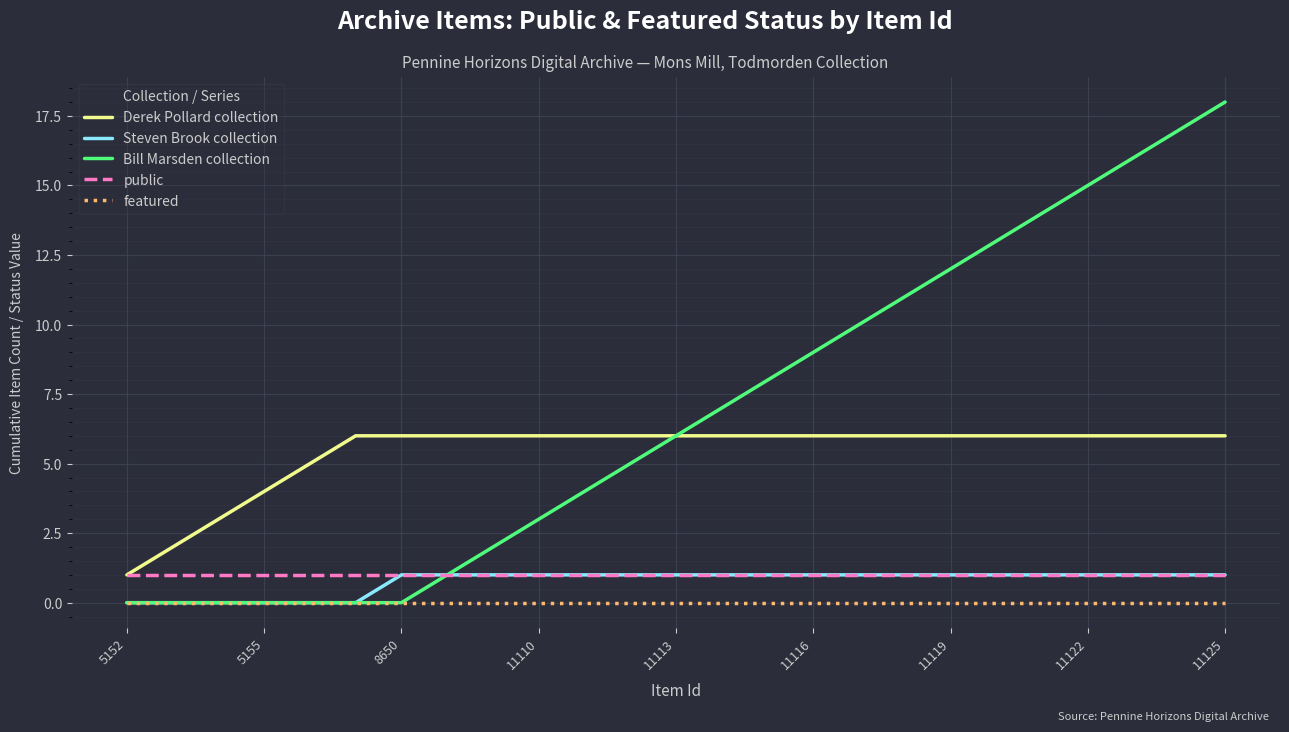

What is the maximum value shown in the chart?

18